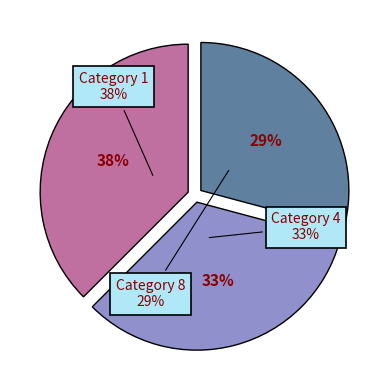

Is there any slice that represents more than half of the pie?

No